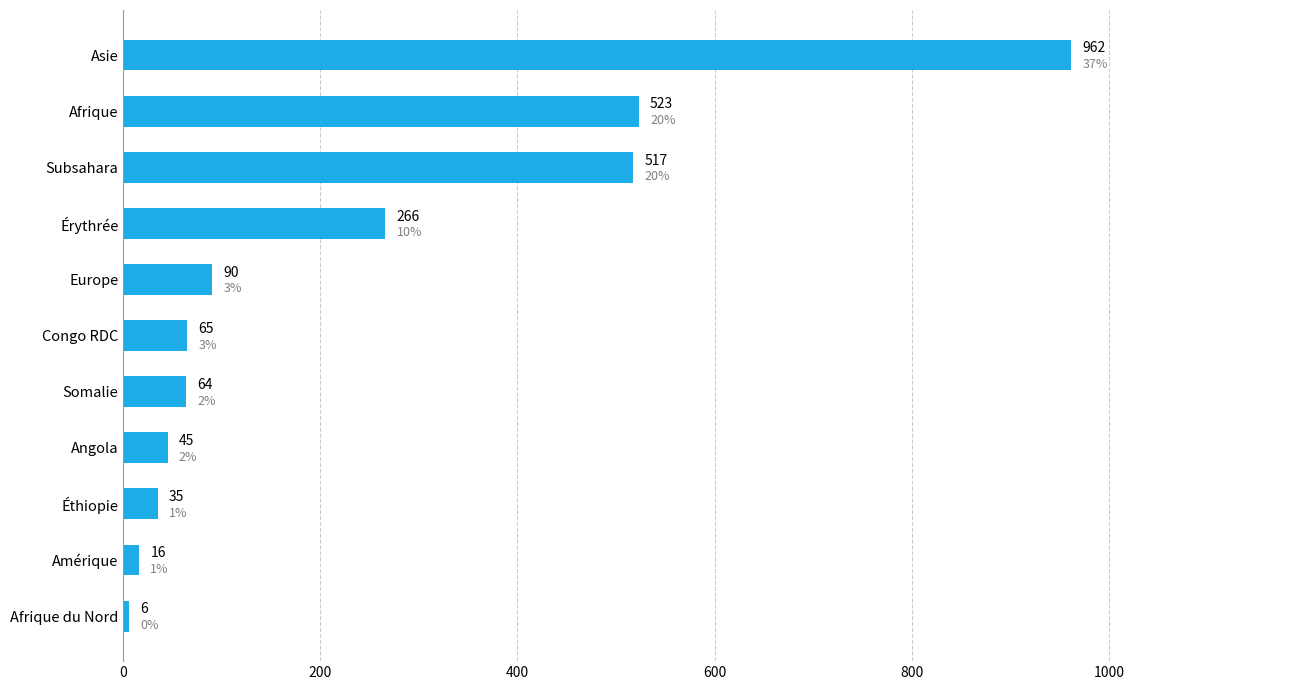

Read the value at Subsahara, to the nearest 50.

500